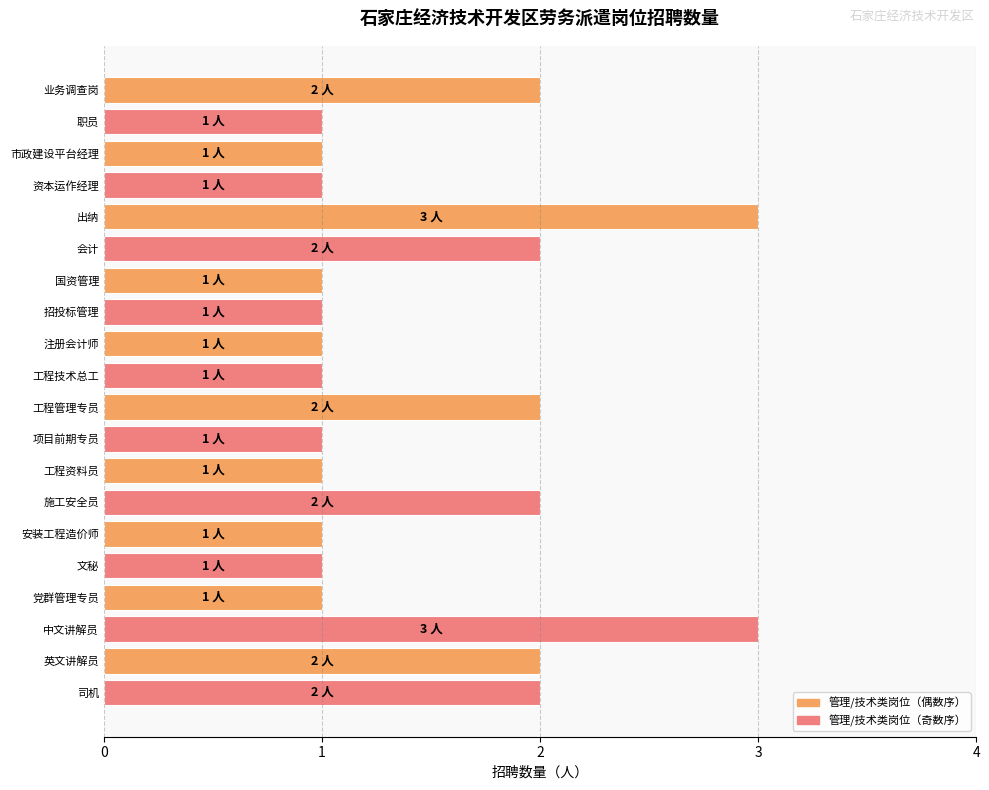

What is the change in value from 资本运作经理 to 出纳?

+2